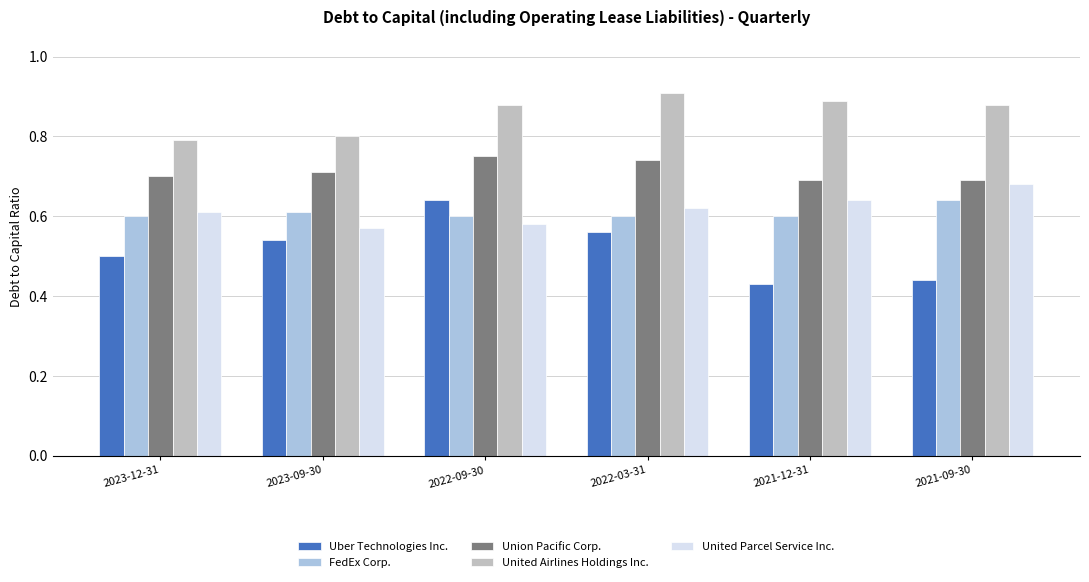

Which category has the highest value in the United Parcel Service Inc. series?

2021-09-30